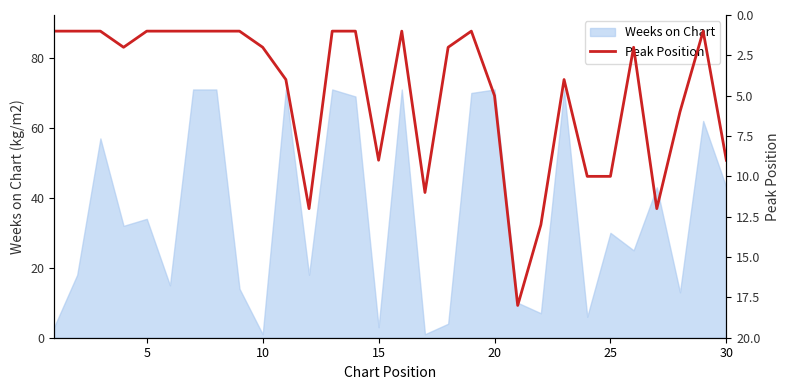

At which label is Weeks on Chart closest to 36?

5